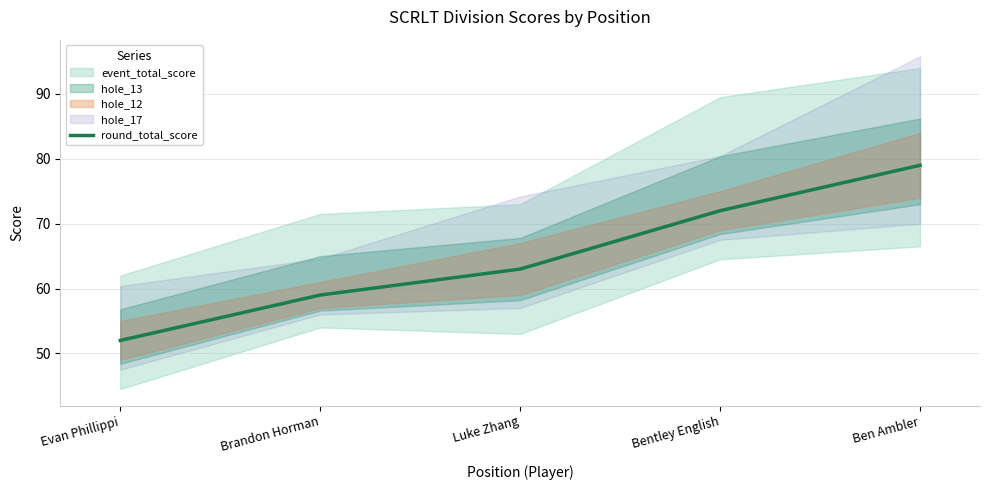

How many values exceed 63?

2